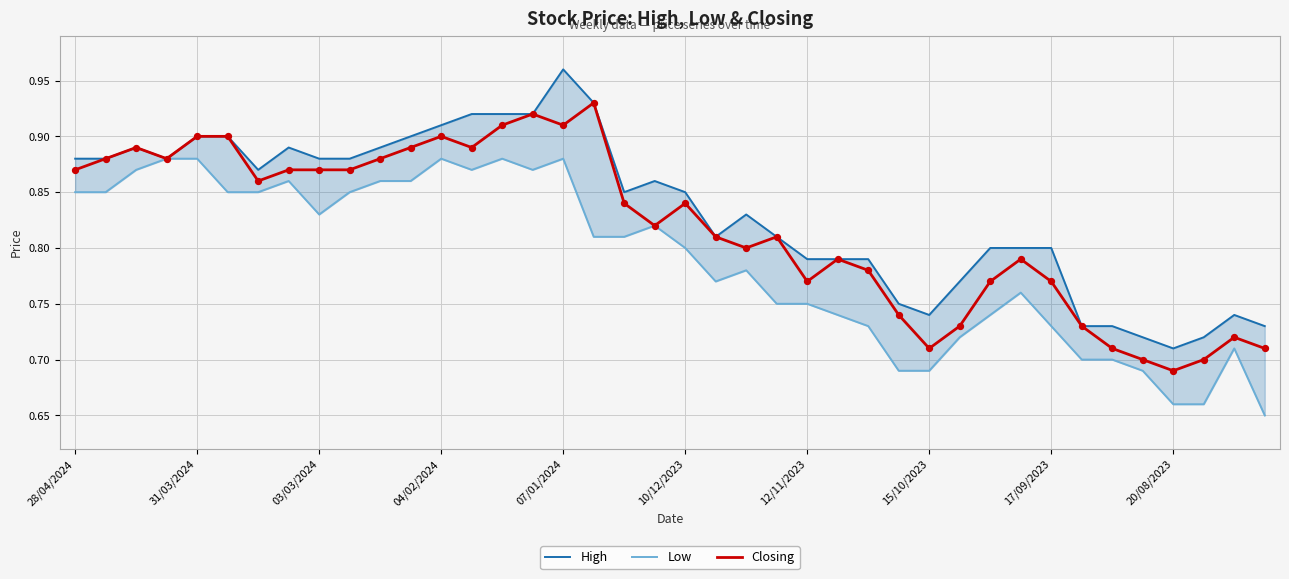

Which series contains the lowest Y value?

Low